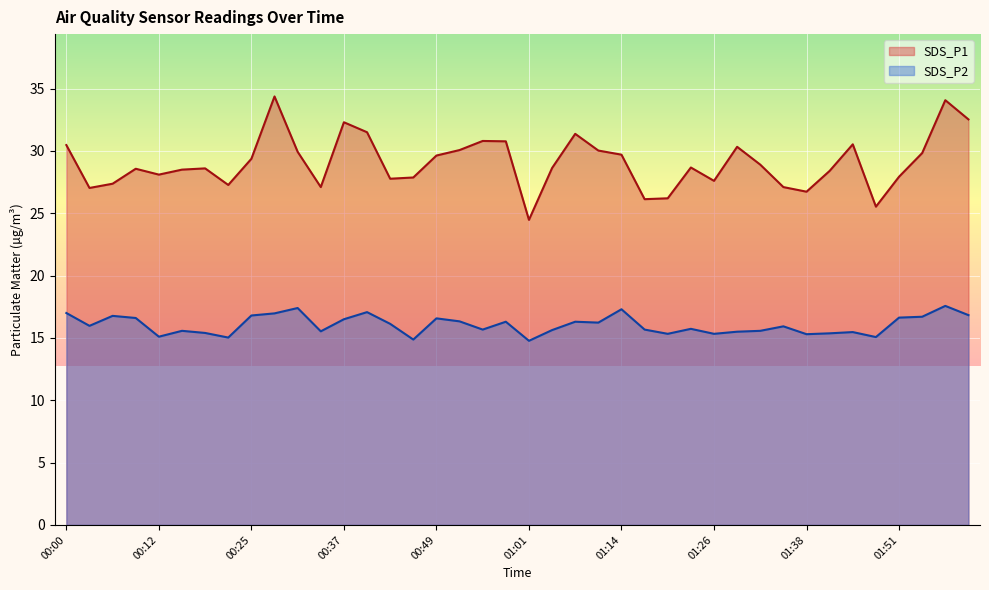

At which label is SDS_P1 closest to 29?

01:32